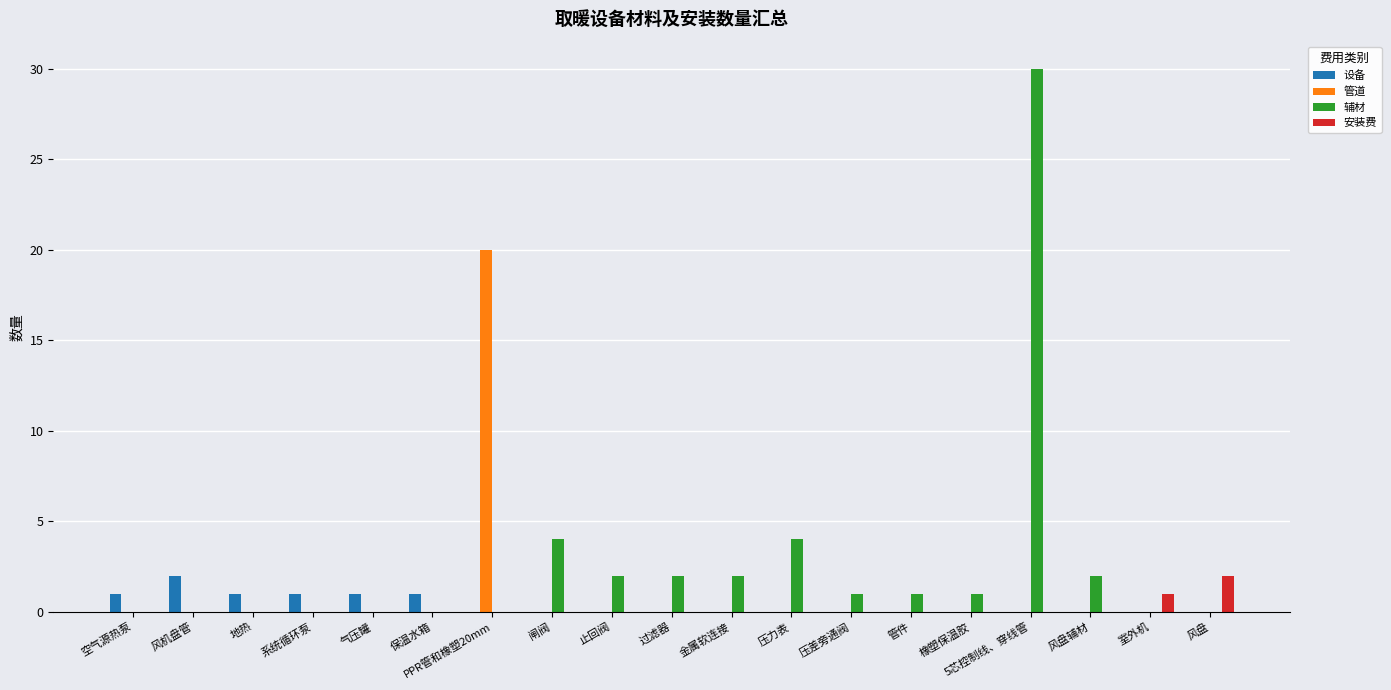

Which series changed the most between 闸阀 and 5芯控制线、穿线管?

辅材